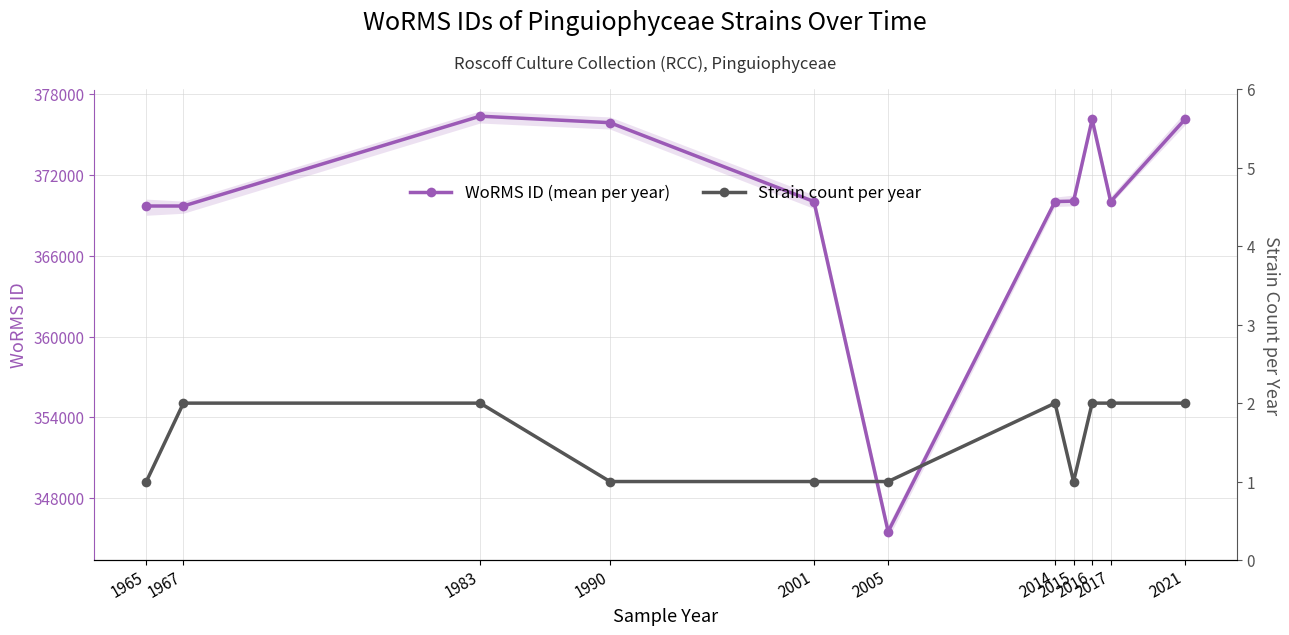

Where does the WoRMS ID (mean per year) series first go above 370019?

1983